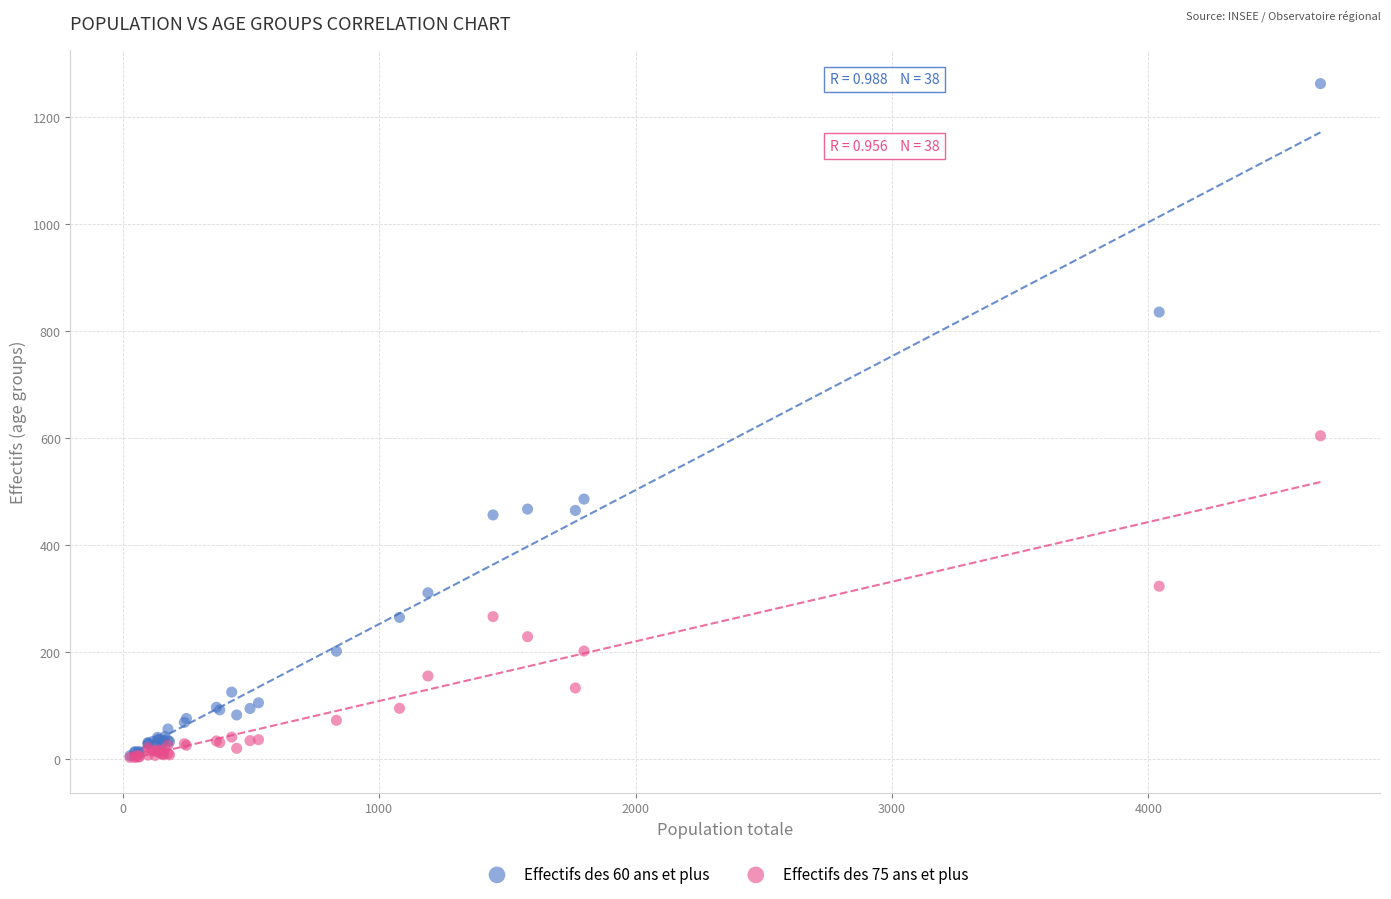

Which series reaches the maximum Y coordinate?

Effectifs des 60 ans et plus